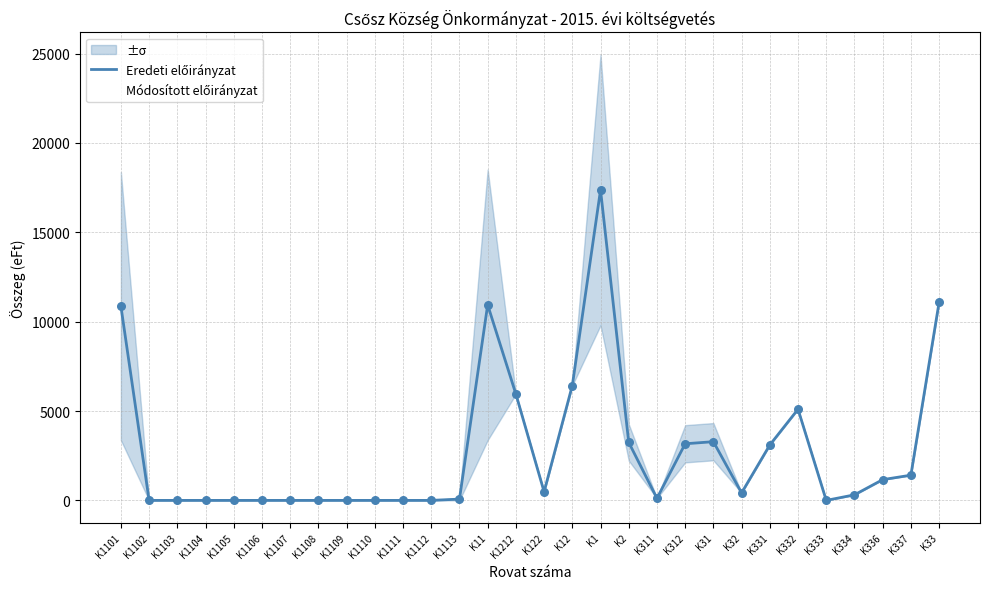

Which series has the largest Y range (max minus min)?

Módosított előirányzat